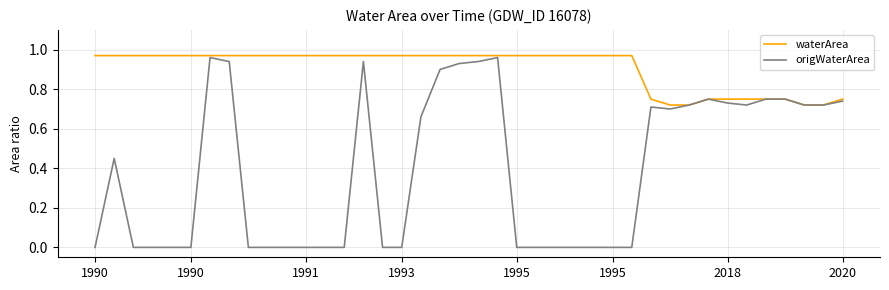

Which series has the largest total across all categories?

waterArea